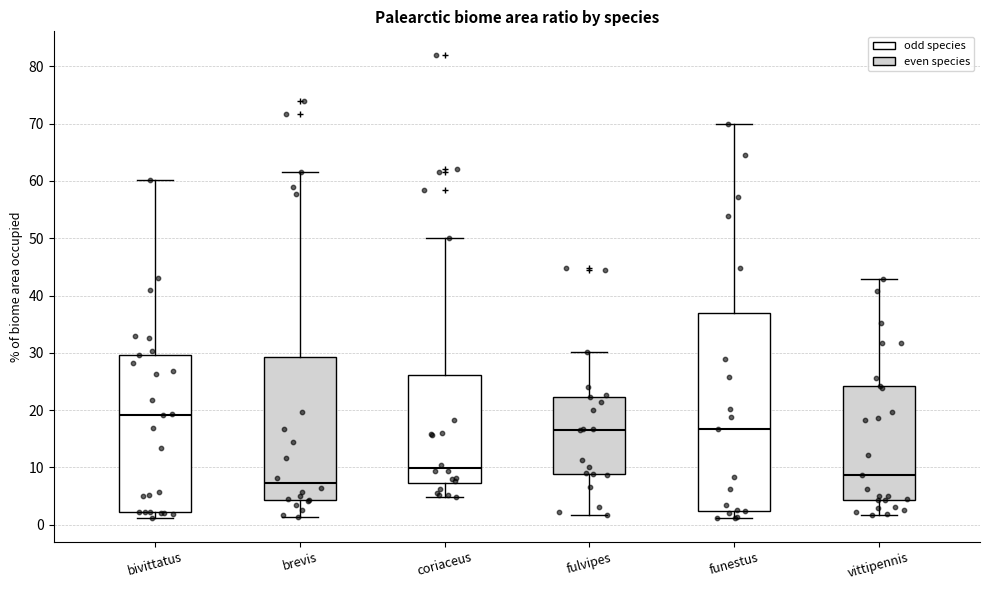

Reading left to right, read every box against the y-axis: the position of its median line, the range the box covers, and the ends of its whiskers. The values are not printed on the chart, so give them approximately, as read against the axis.

bivittatus: median 19, box 2 to 30, whiskers 1 to 60
brevis: median 7, box 4 to 29, whiskers 1 to 62
coriaceus: median 10, box 7 to 26, whiskers 5 to 50
fulvipes: median 17, box 9 to 22, whiskers 2 to 30
funestus: median 17, box 2 to 37, whiskers 1 to 70
vittipennis: median 9, box 4 to 24, whiskers 2 to 43